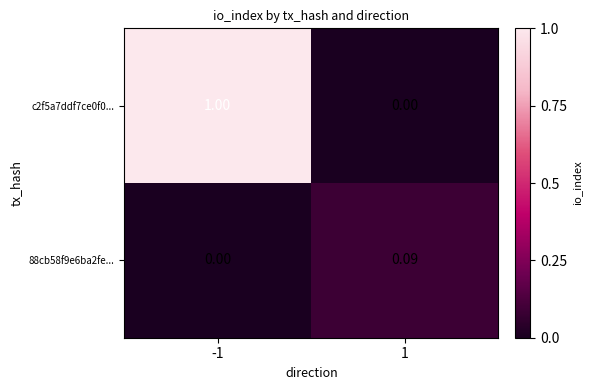

Is the value of 88cb58f9e6ba2fe... at 1 greater than the value of c2f5a7ddf7ce0f0... at 1?

Yes